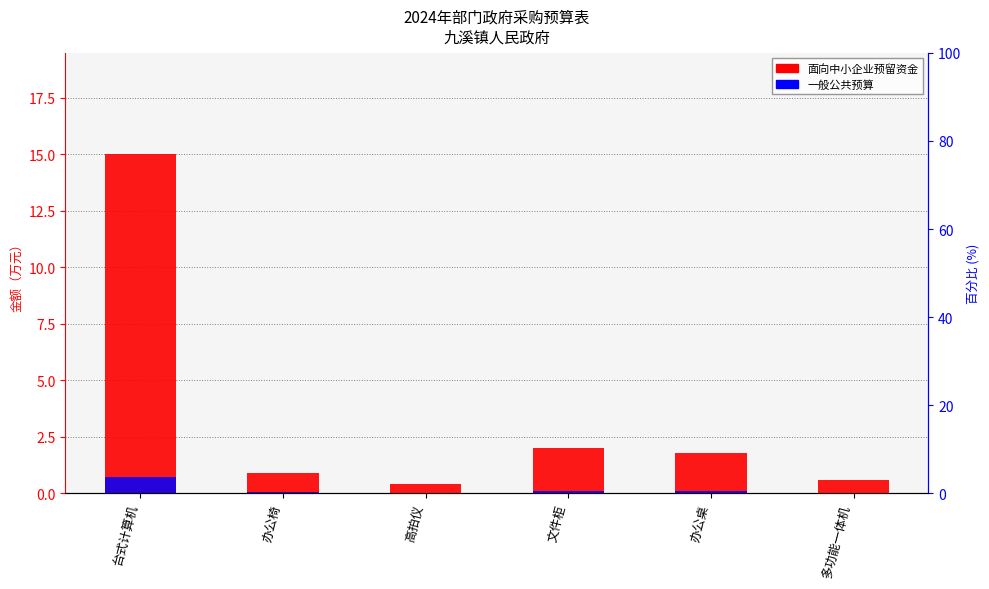

The value of 一般公共预算 at 高拍仪 is 0.0. True or false?

True